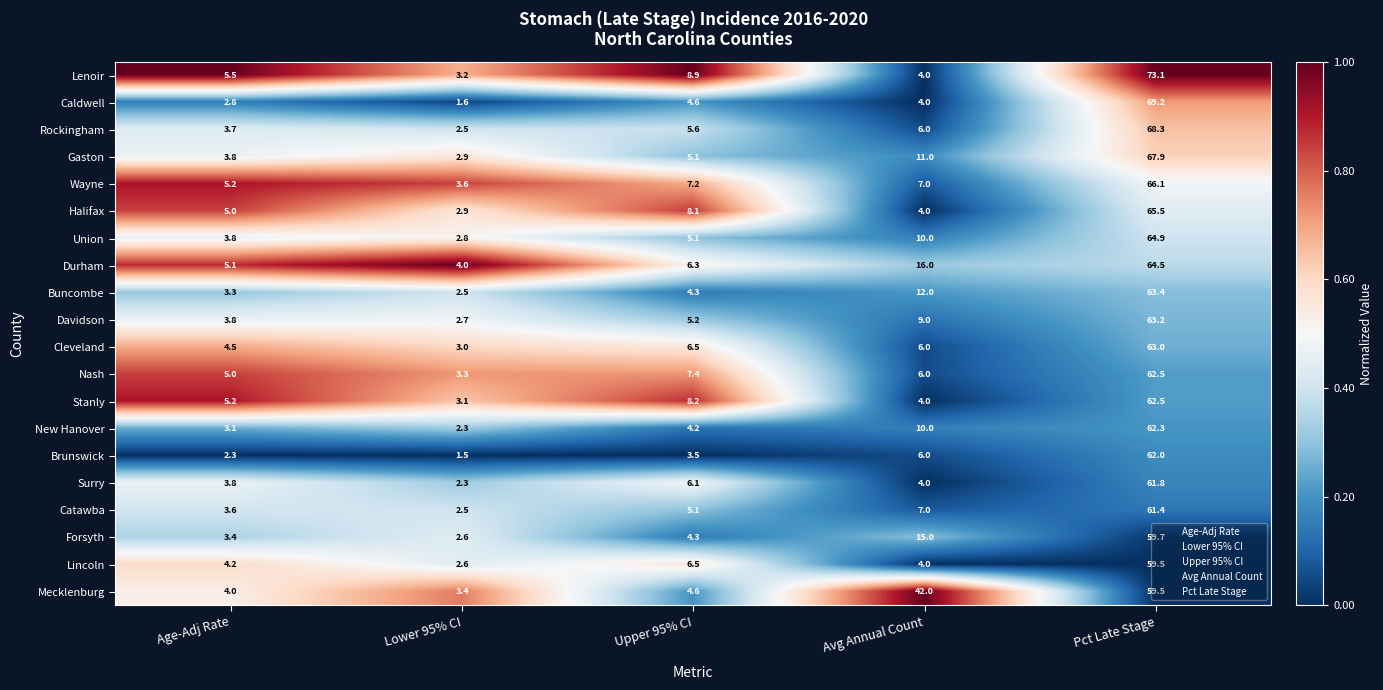

What is the greatest value displayed?

73.1